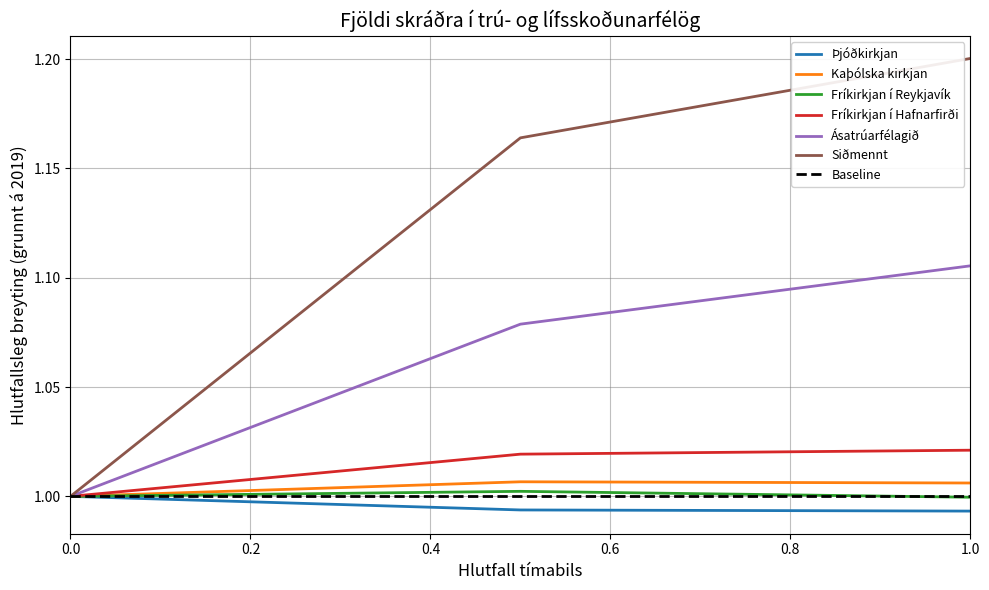

What is the minimum value shown in the chart?

1.0